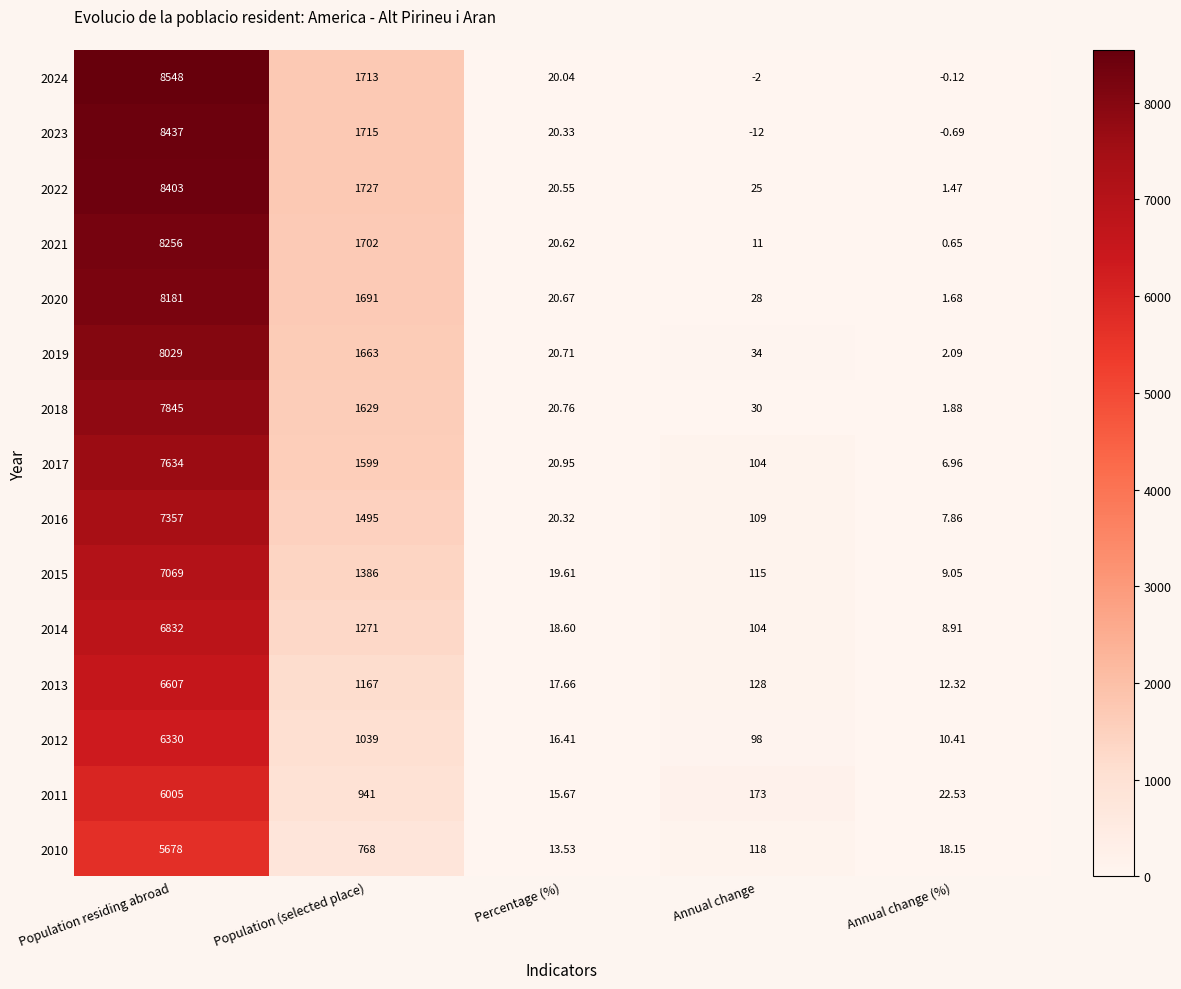

How many data points does each series have?

5